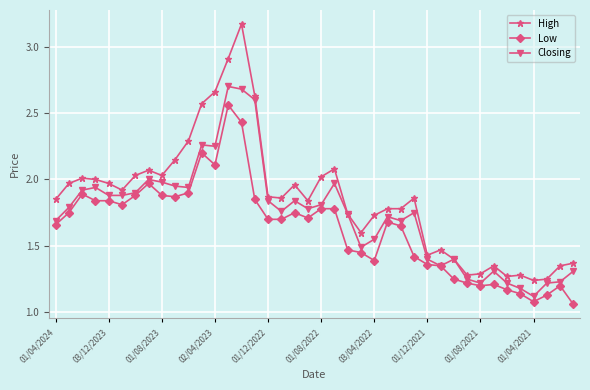

Rank the series by their maximum value, from lowest to highest.

Low, Closing, High